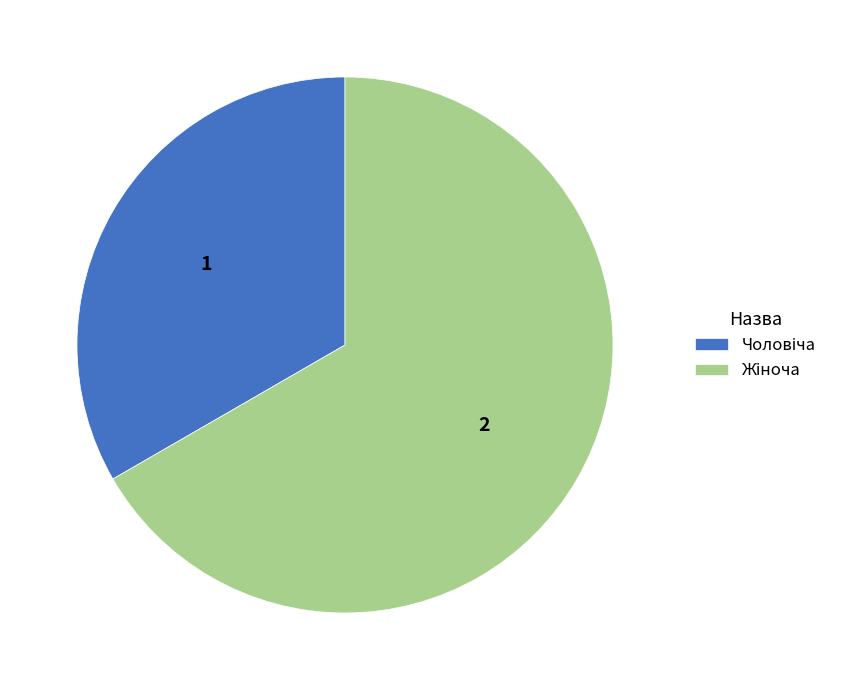

Does any single category account for the majority?

Yes